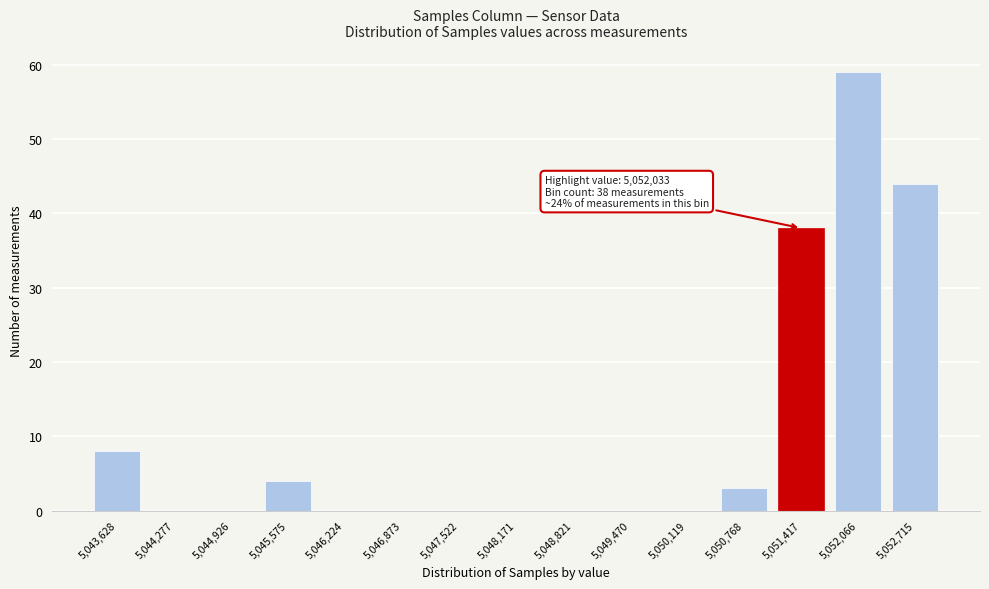

Reading left to right, transcribe all the data shown in this chart.

5,043,628=8	5,044,277=0	5,044,926=0	5,045,575=4	5,046,224=0	5,046,873=0	5,047,522=0	5,048,171=0	5,048,821=0	5,049,470=0	5,050,119=0	5,050,768=3	5,051,417=38	5,052,066=59	5,052,715=44